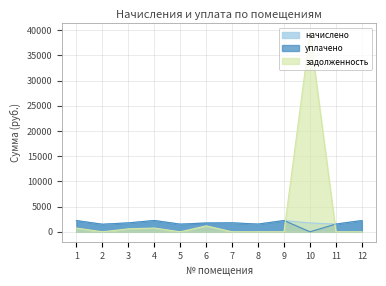

Rank the series at 11 from lowest to highest value.

задолженность, начислено, уплачено